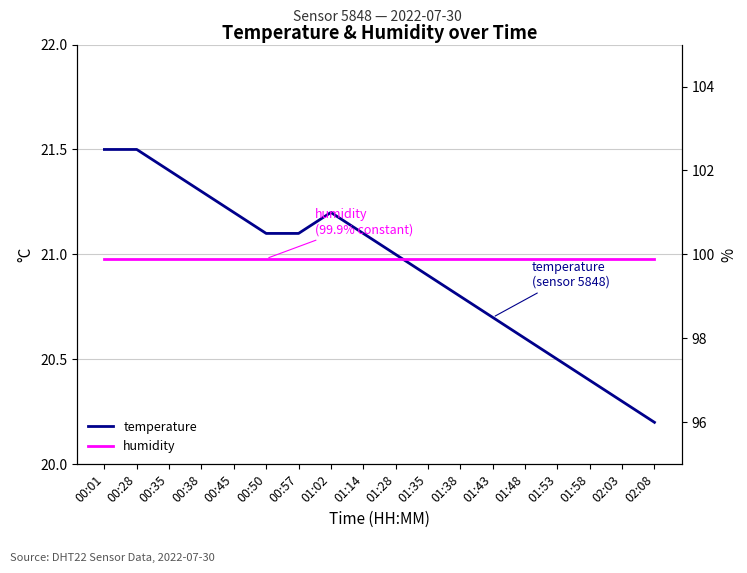

What is the label of the 18th point from the right?

00:01